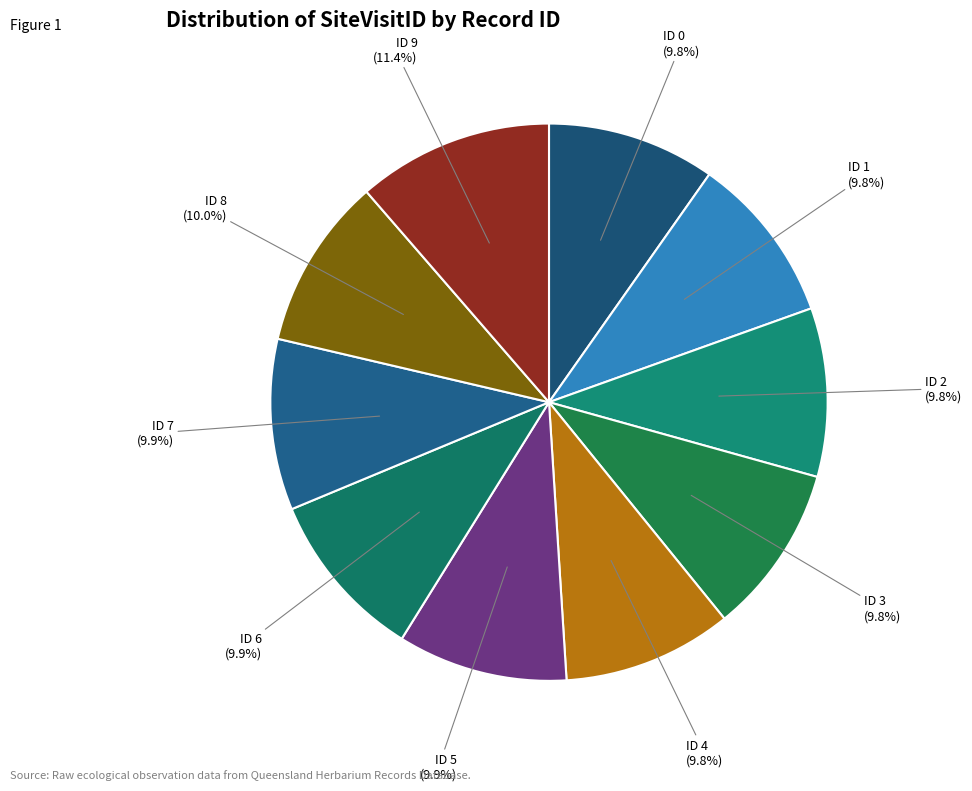

True or false: ID 2 accounts for 10% of the total.

True